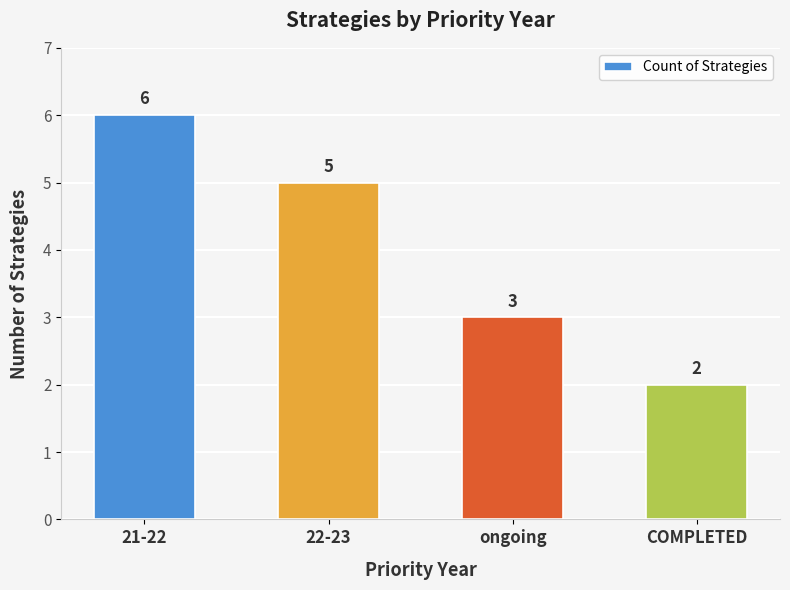

The value at COMPLETED is 4. True or false?

False